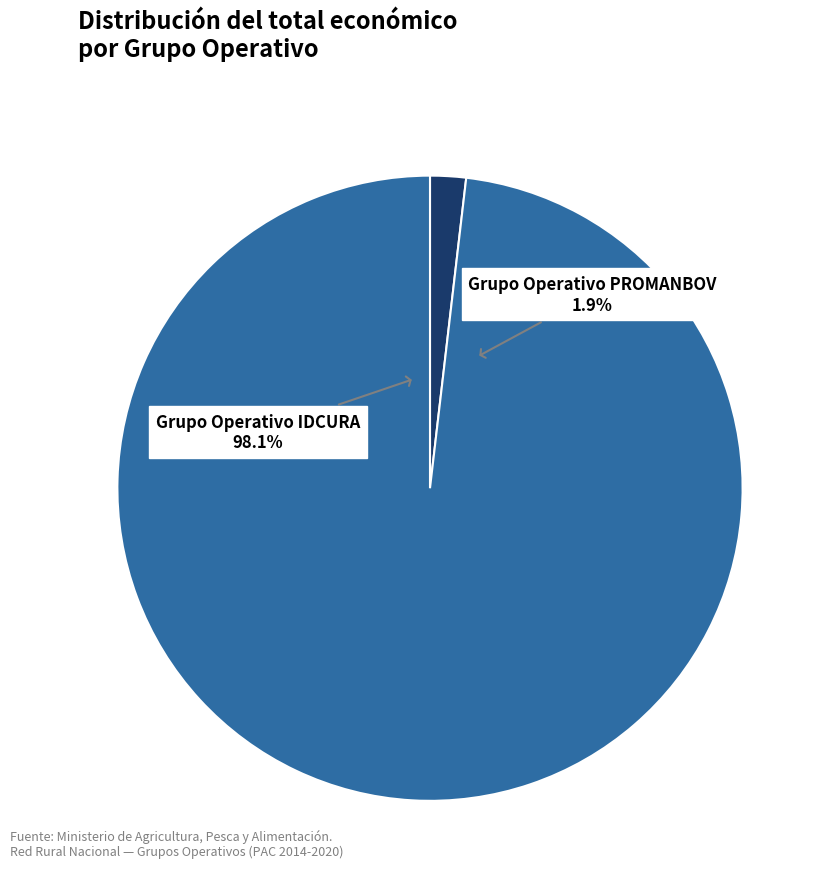

Rank the categories by value from highest to lowest.

Grupo Operativo IDCURA, Grupo Operativo PROMANBOV